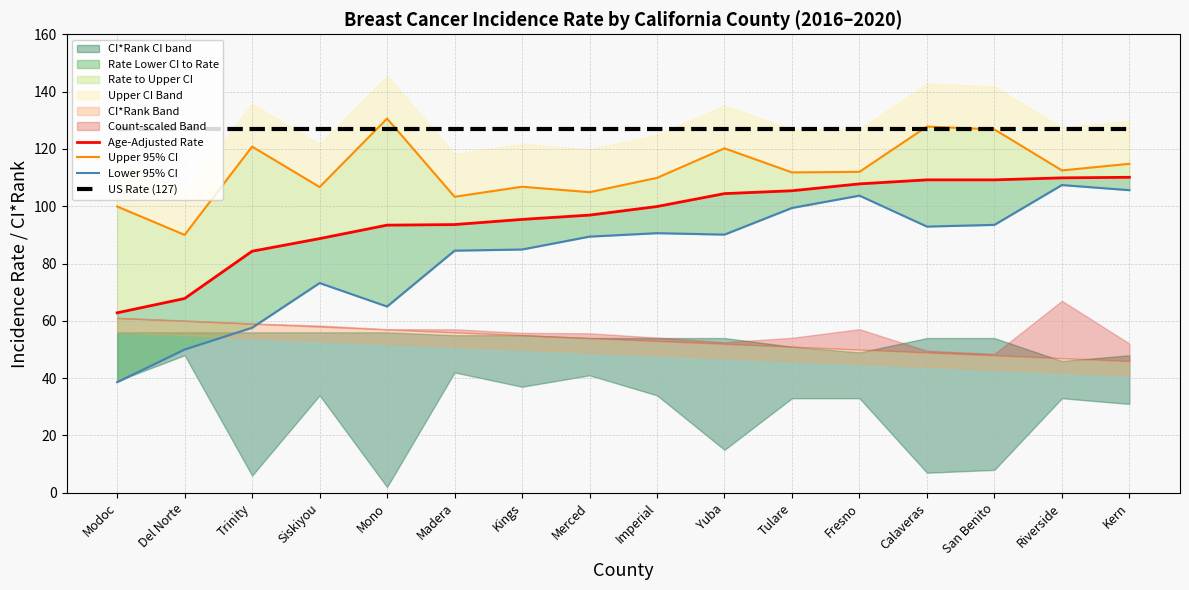

Which series has the widest spread of values?

Lower 95% CI